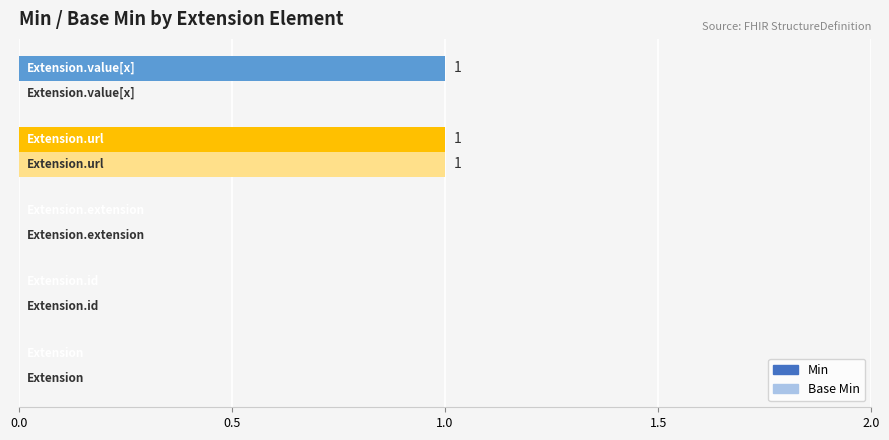

Which series has the largest total across all categories?

Min